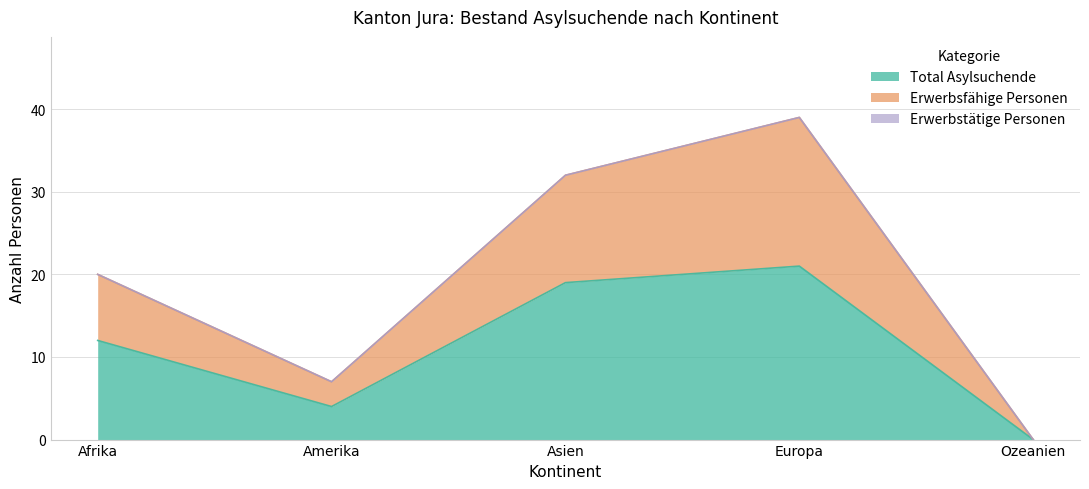

At which category is the sum across all series the highest?

Europa